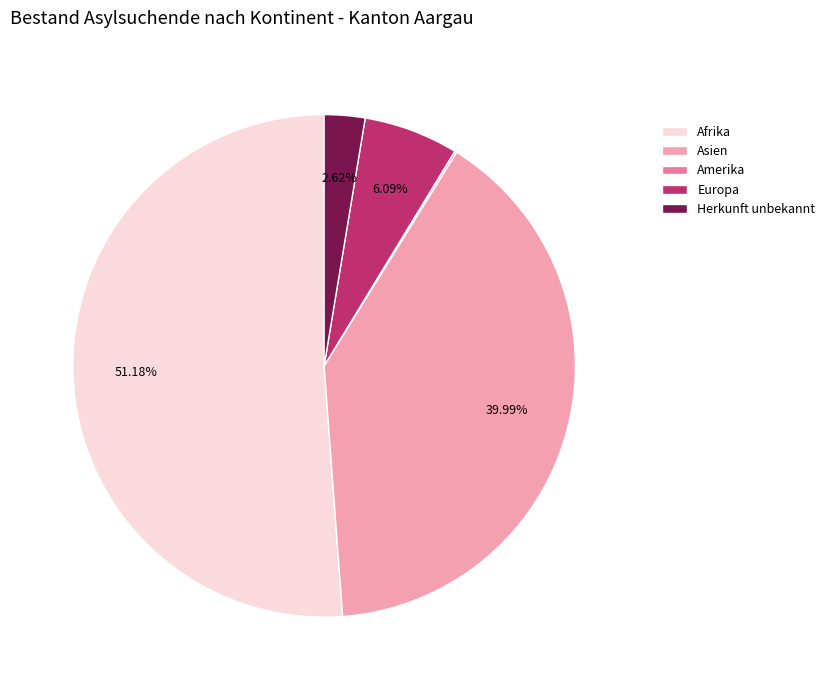

Does any single category account for the majority?

Yes